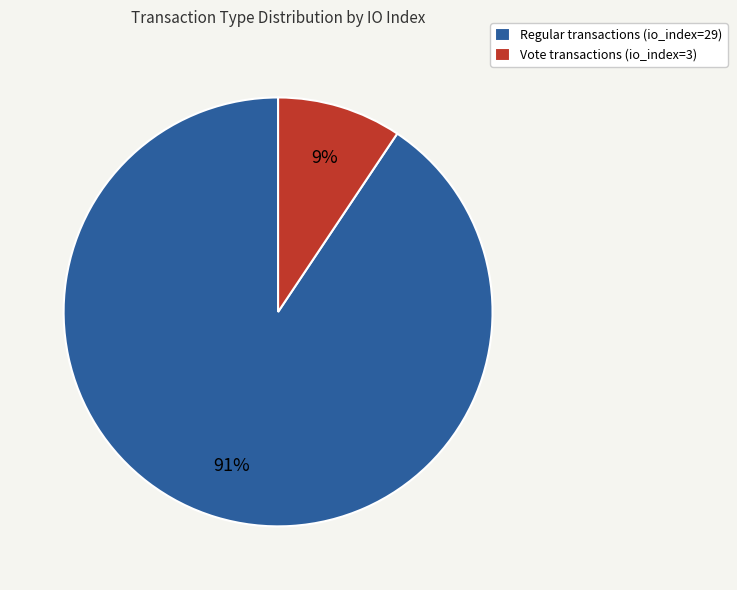

To the nearest percent, what is the average slice percentage?

50%